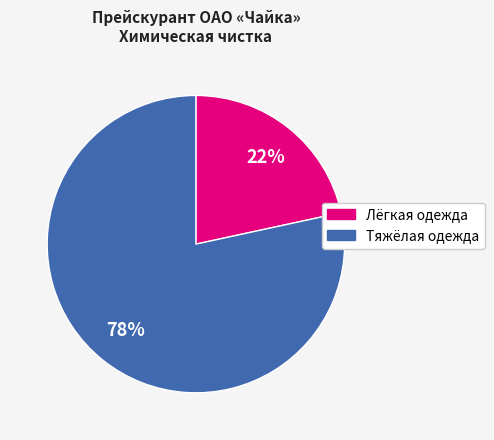

To the nearest percent, what is the average slice percentage?

50%